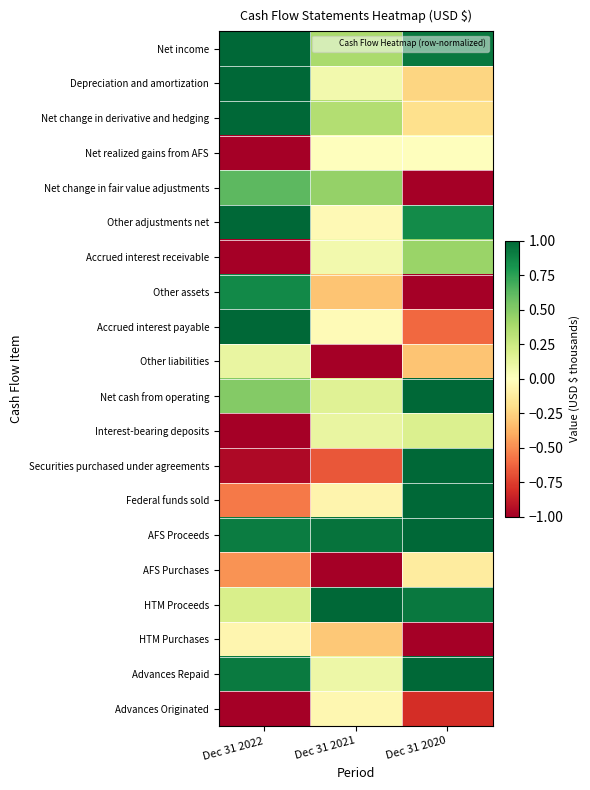

Reading right to left, transcribe all the data shown in this chart.

Net income: Dec 31 2020=0.9	Dec 31 2021=0.4	Dec 31 2022=1.0
Depreciation and amortization: Dec 31 2020=-0.2	Dec 31 2021=0.1	Dec 31 2022=1.0
Net change in derivative and hedging: Dec 31 2020=-0.2	Dec 31 2021=0.3	Dec 31 2022=1.0
Net realized gains from AFS: Dec 31 2020=0.0	Dec 31 2021=0.0	Dec 31 2022=-1.0
Net change in fair value adjustments: Dec 31 2020=-1.0	Dec 31 2021=0.5	Dec 31 2022=0.6
Other adjustments net: Dec 31 2020=0.8	Dec 31 2021=-0.0	Dec 31 2022=1.0
Accrued interest receivable: Dec 31 2020=0.4	Dec 31 2021=0.1	Dec 31 2022=-1.0
Other assets: Dec 31 2020=-1.0	Dec 31 2021=-0.3	Dec 31 2022=0.9
Accrued interest payable: Dec 31 2020=-0.6	Dec 31 2021=-0.0	Dec 31 2022=1.0
Other liabilities: Dec 31 2020=-0.3	Dec 31 2021=-1.0	Dec 31 2022=0.1
Net cash from operating: Dec 31 2020=1.0	Dec 31 2021=0.2	Dec 31 2022=0.5
Interest-bearing deposits: Dec 31 2020=0.2	Dec 31 2021=0.1	Dec 31 2022=-1.0
Securities purchased under agreements: Dec 31 2020=1.0	Dec 31 2021=-0.7	Dec 31 2022=-1.0
Federal funds sold: Dec 31 2020=1.0	Dec 31 2021=-0.1	Dec 31 2022=-0.6
AFS Proceeds: Dec 31 2020=1.0	Dec 31 2021=1.0	Dec 31 2022=0.9
AFS Purchases: Dec 31 2020=-0.1	Dec 31 2021=-1.0	Dec 31 2022=-0.5
HTM Proceeds: Dec 31 2020=0.9	Dec 31 2021=1.0	Dec 31 2022=0.2
HTM Purchases: Dec 31 2020=-1.0	Dec 31 2021=-0.3	Dec 31 2022=-0.1
Advances Repaid: Dec 31 2020=1.0	Dec 31 2021=0.1	Dec 31 2022=0.9
Advances Originated: Dec 31 2020=-0.8	Dec 31 2021=-0.1	Dec 31 2022=-1.0